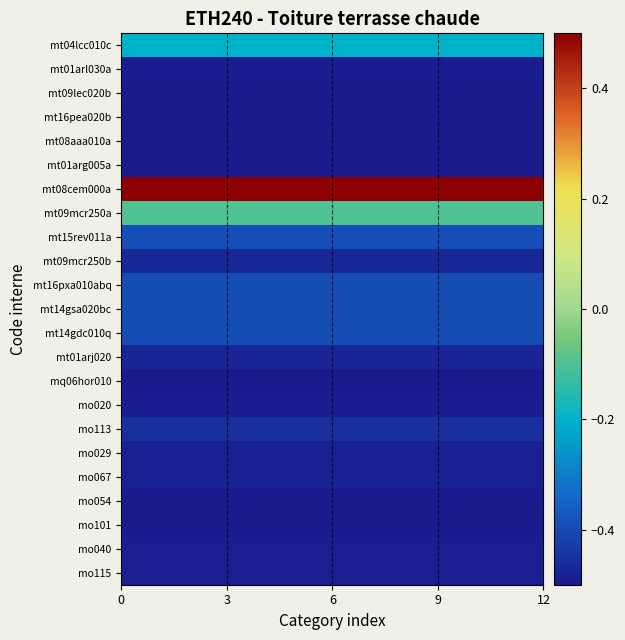

At how many categories does at least one series exceed 0?

12